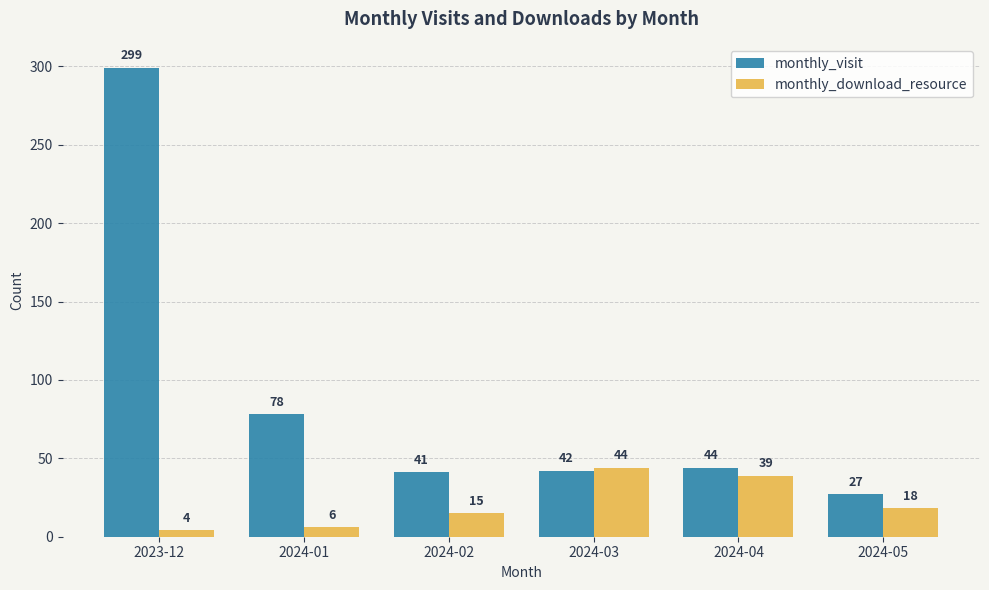

What is the label of the 4th bar from the left?

2024-03